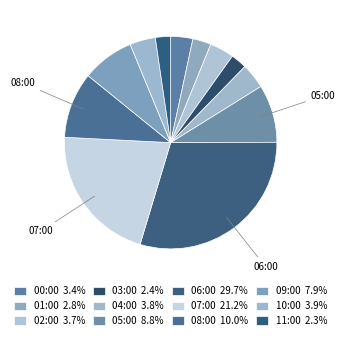

How many slices are in this pie chart?

12